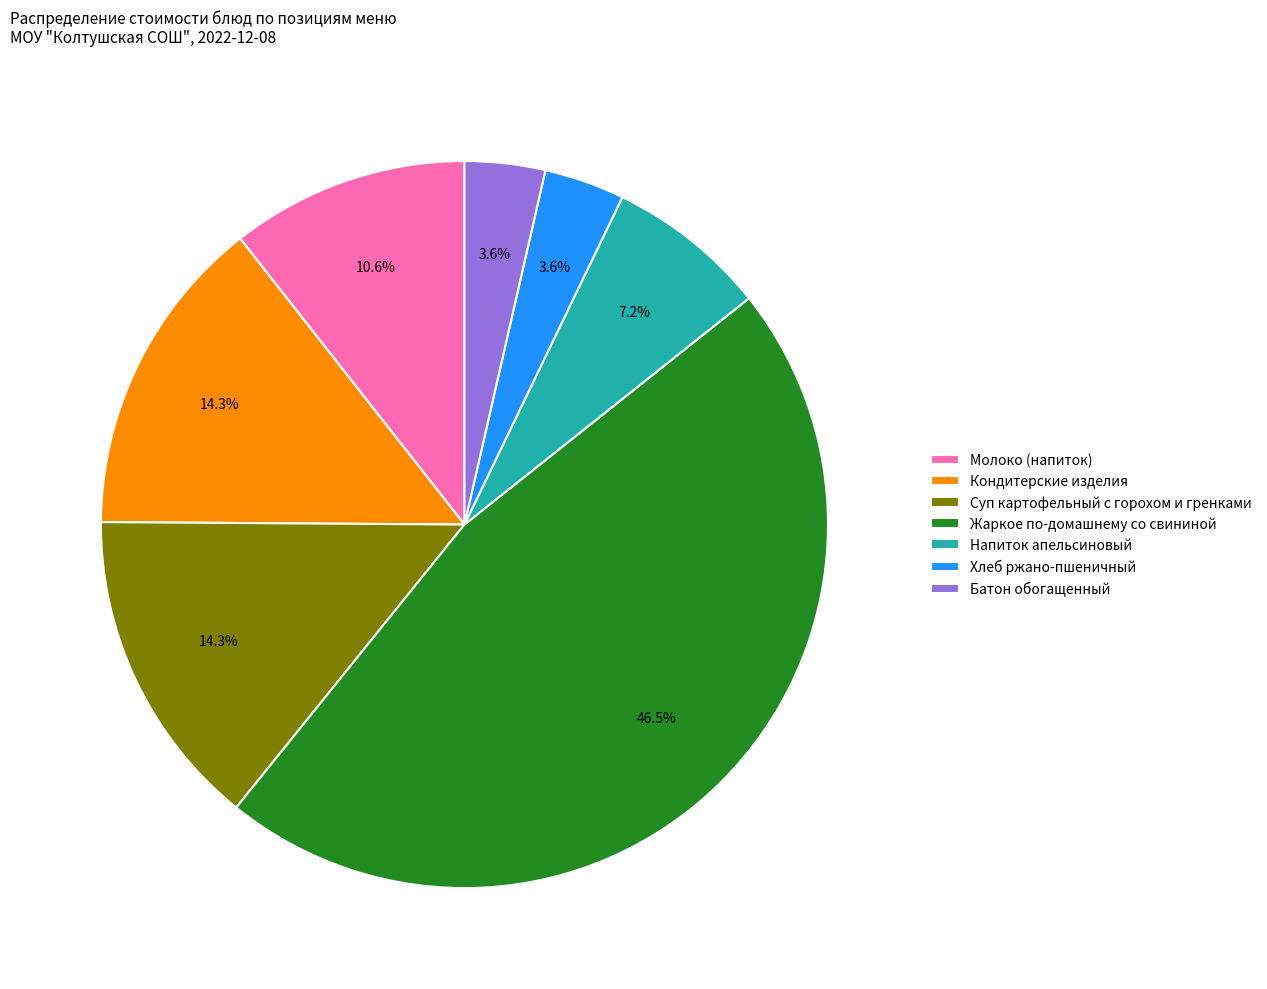

Is Суп картофельный с горохом и гренками the majority of the pie?

No